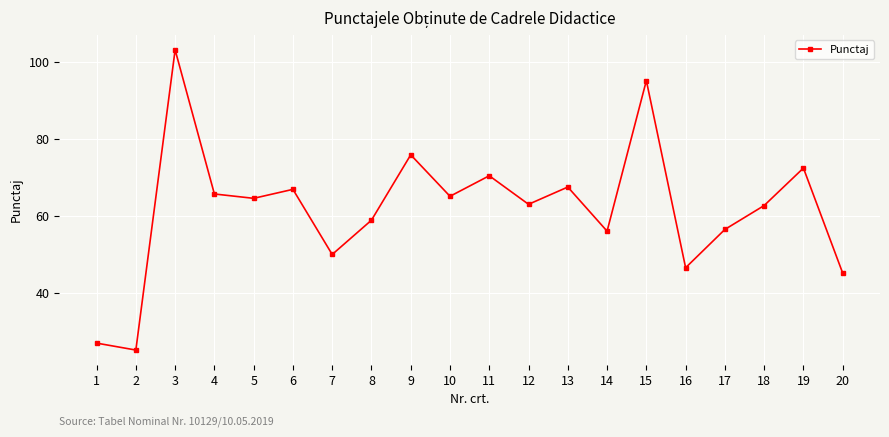

What is the value of the 15th point from the left?

95.1